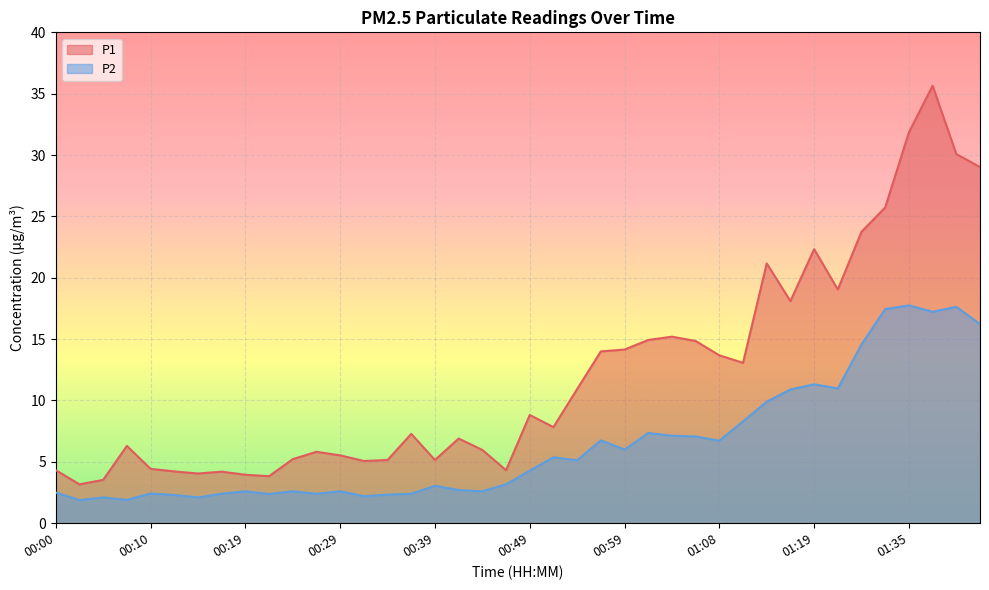

What is the label of the 8th point from the left?

00:17